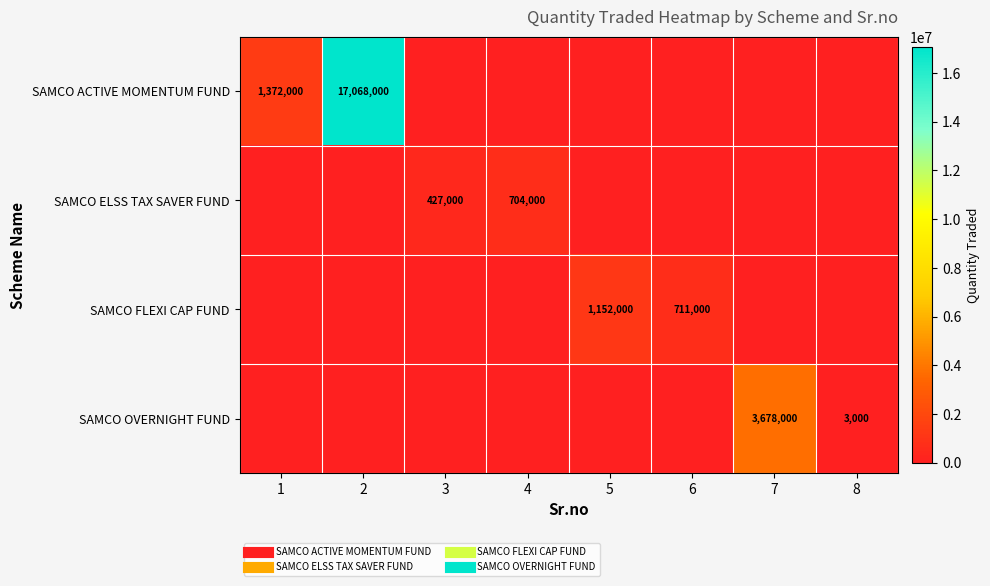

What is the maximum value for SAMCO ACTIVE MOMENTUM FUND?

17068000